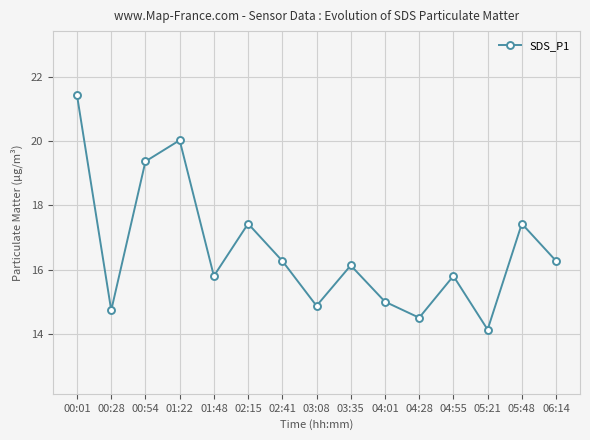

What is the greatest value displayed?

21.4